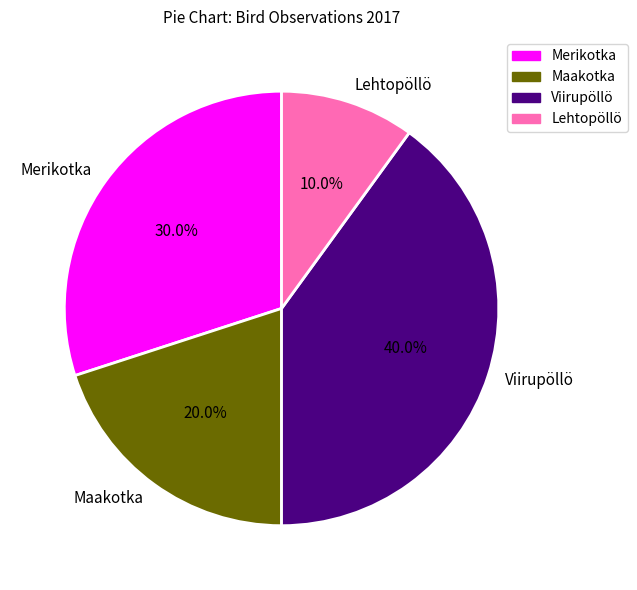

To the nearest percent, what is the difference between the Maakotka and Merikotka slice percentages?

10%